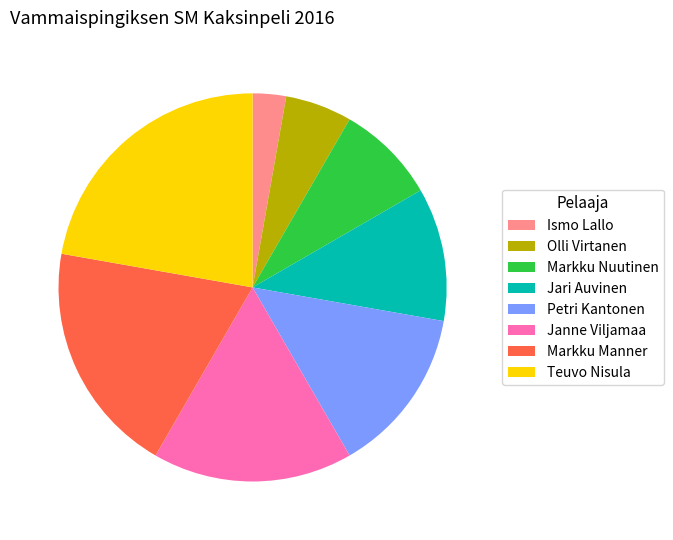

Is it true that Markku Manner is 19% of the pie?

True